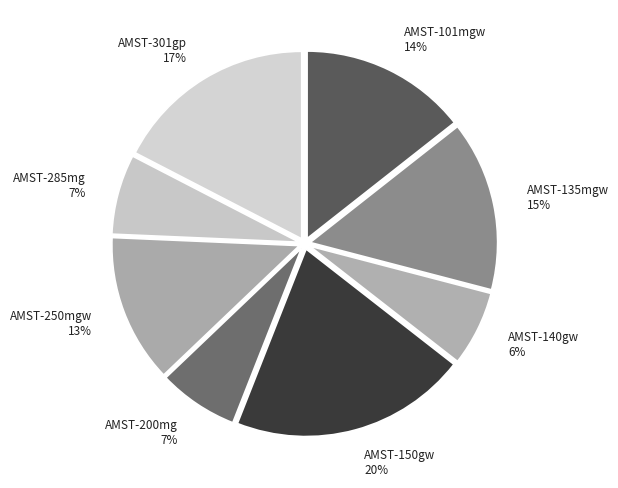

Does AMST-285mg 7% account for over 50% of the chart?

No